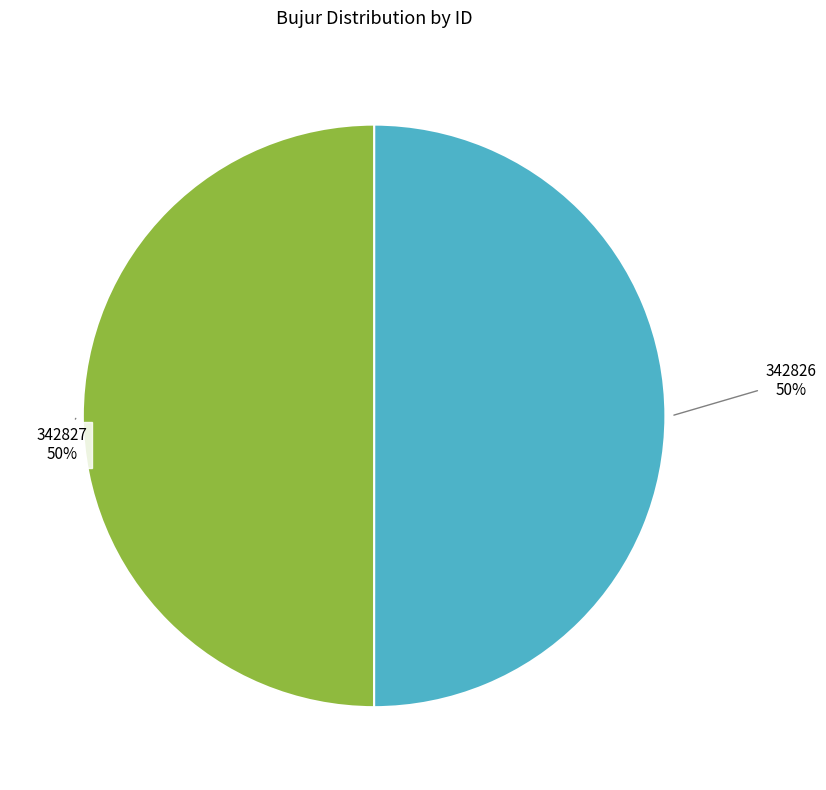

To the nearest percent, what is the average slice percentage?

50%